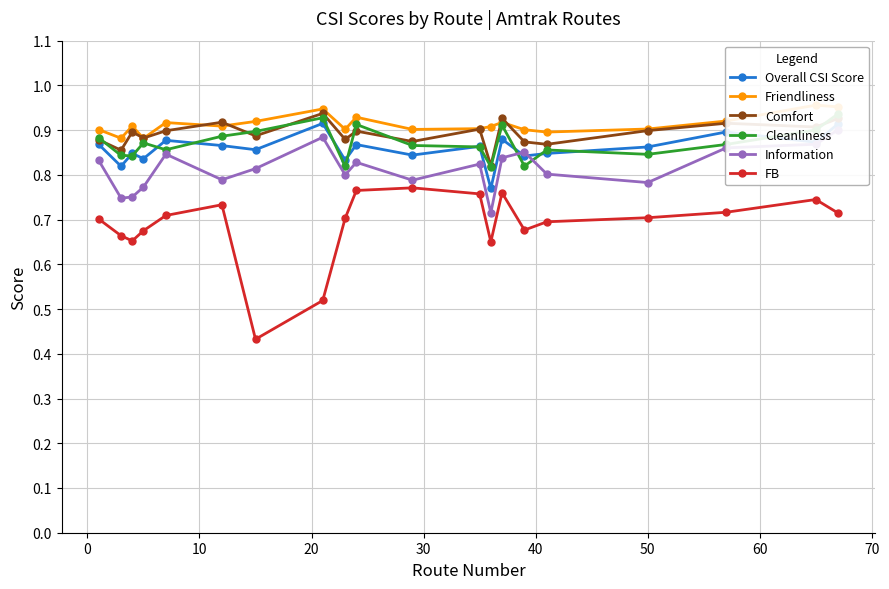

How many interior local peaks does the Comfort series have?

7